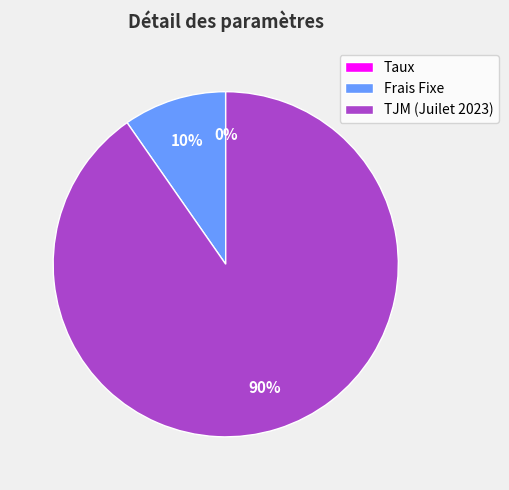

Is the sum of TJM (Juilet 2023) and Frais Fixe greater than half?

Yes